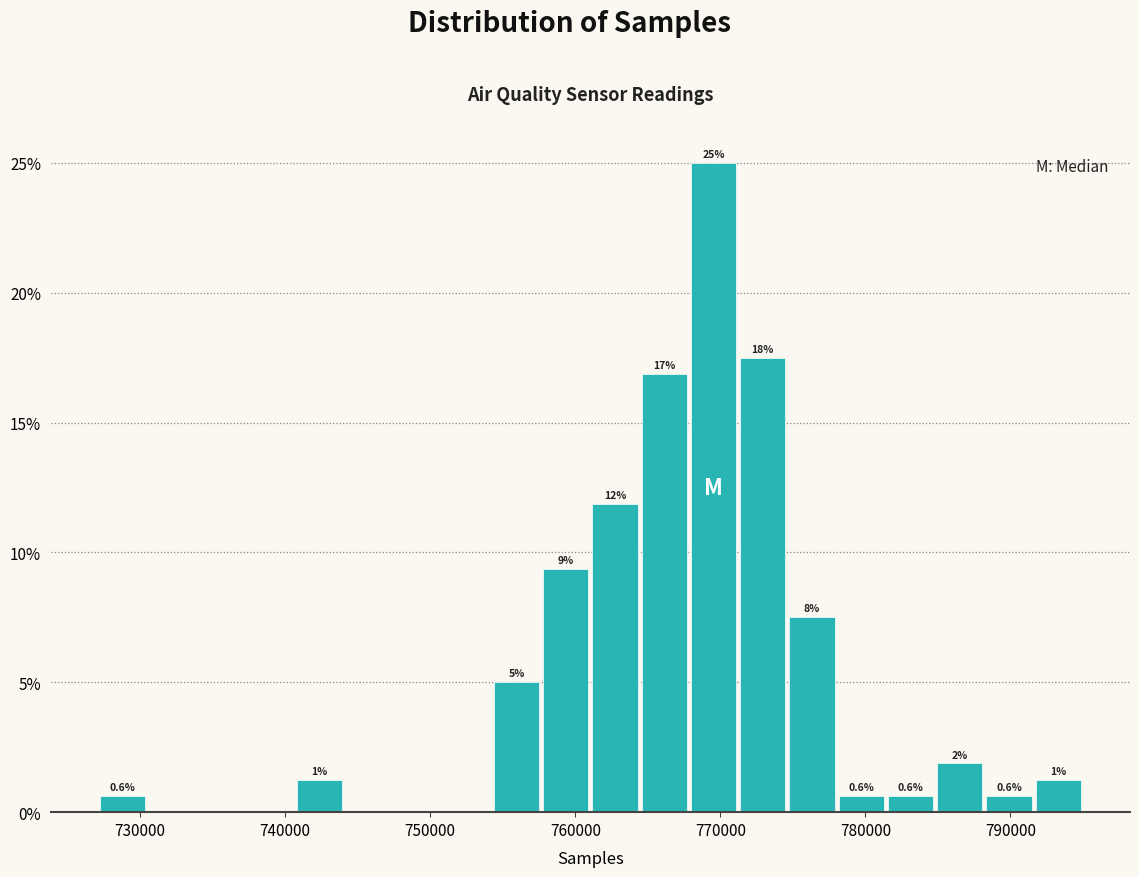

Around what value on the x-axis is the tallest bar? Give the approximate position of its centre, as read against the axis.

770000